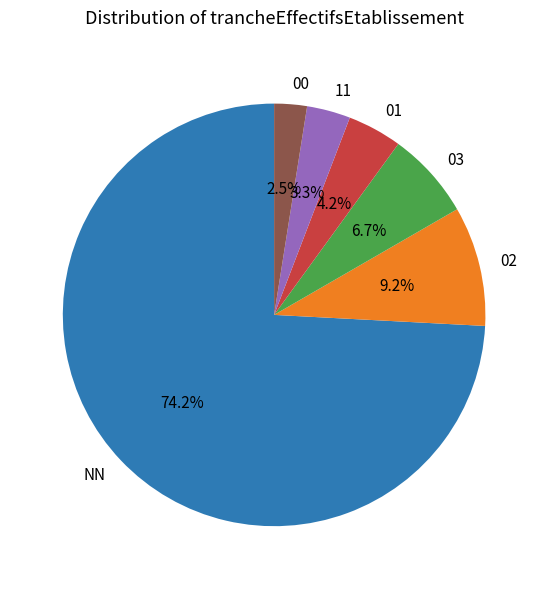

To the nearest percent, what is the average slice percentage?

17%